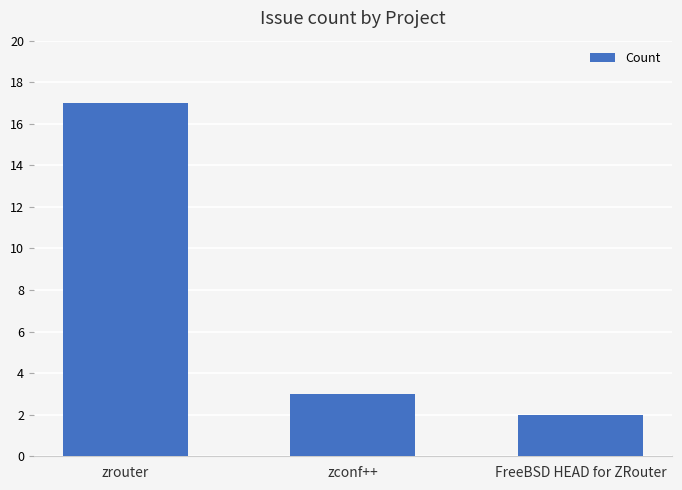

What is the minimum value shown in the chart?

2